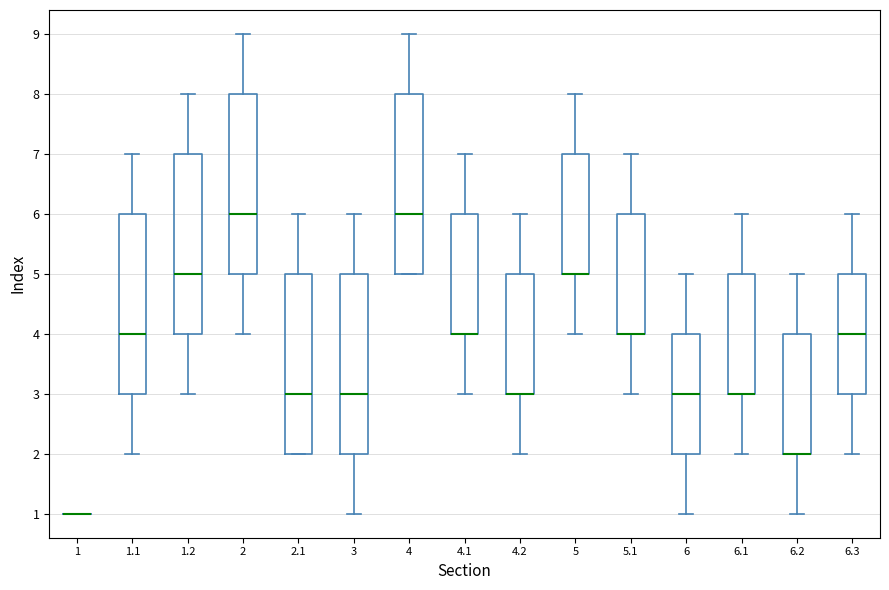

Reading left to right, read every box against the y-axis: the position of its median line, the range the box covers, and the ends of its whiskers. The values are not printed on the chart, so give them approximately, as read against the axis.

1: box collapsed to a line at 1, whiskers 1 to 1
1.1: median 4, box 3 to 6, whiskers 2 to 7
1.2: median 5, box 4 to 7, whiskers 3 to 8
2: median 6, box 5 to 8, whiskers 4 to 9
2.1: median 3, box 2 to 5, whiskers 2 to 6
3: median 3, box 2 to 5, whiskers 1 to 6
4: median 6, box 5 to 8, whiskers 5 to 9
4.1: median 4 (drawn on the box's lower edge), box 4 to 6, whiskers 3 to 7
4.2: median 3 (drawn on the box's lower edge), box 3 to 5, whiskers 2 to 6
5: median 5 (drawn on the box's lower edge), box 5 to 7, whiskers 4 to 8
5.1: median 4 (drawn on the box's lower edge), box 4 to 6, whiskers 3 to 7
6: median 3, box 2 to 4, whiskers 1 to 5
6.1: median 3 (drawn on the box's lower edge), box 3 to 5, whiskers 2 to 6
6.2: median 2 (drawn on the box's lower edge), box 2 to 4, whiskers 1 to 5
6.3: median 4, box 3 to 5, whiskers 2 to 6